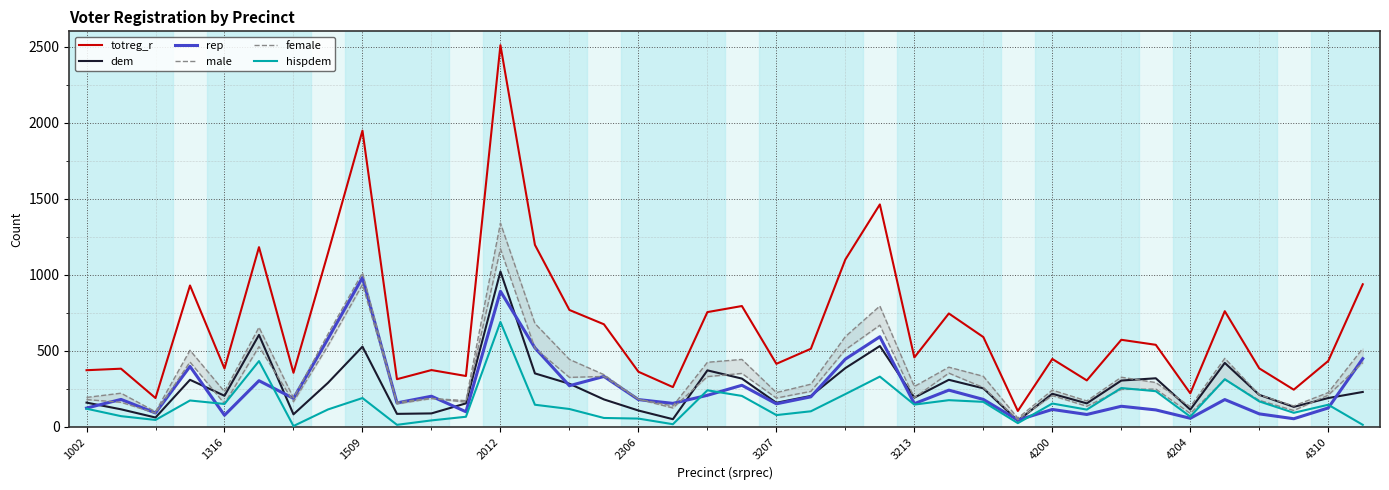

True or false: totreg_r and hispdem intersect in this chart.

False